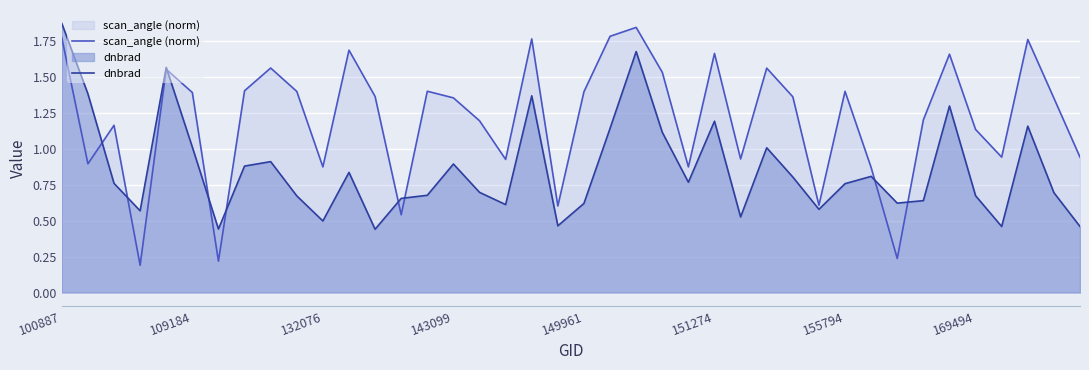

At which category is the sum across all series the highest?

100887